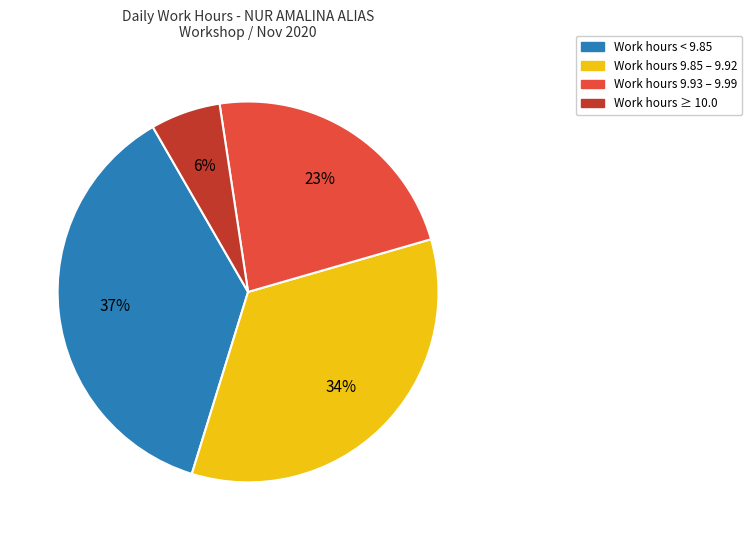

To the nearest percent, what percentage of the pie is Work hours 9.93 – 9.99?

23%